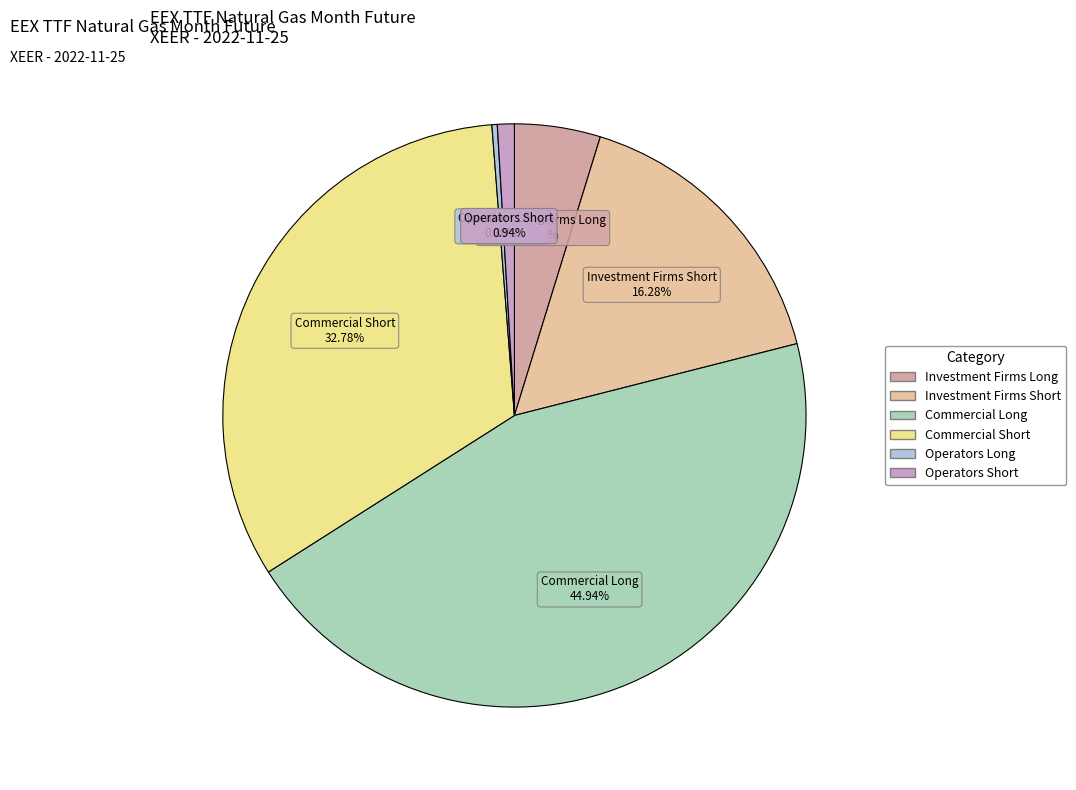

How many slices are in this pie chart?

6